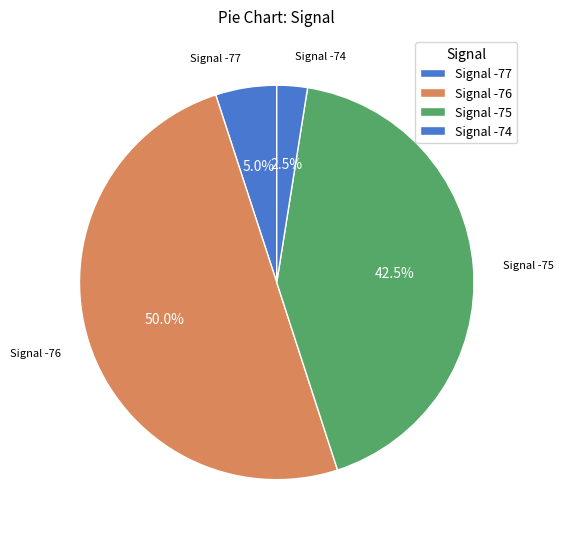

Count the number of slices in the pie.

4